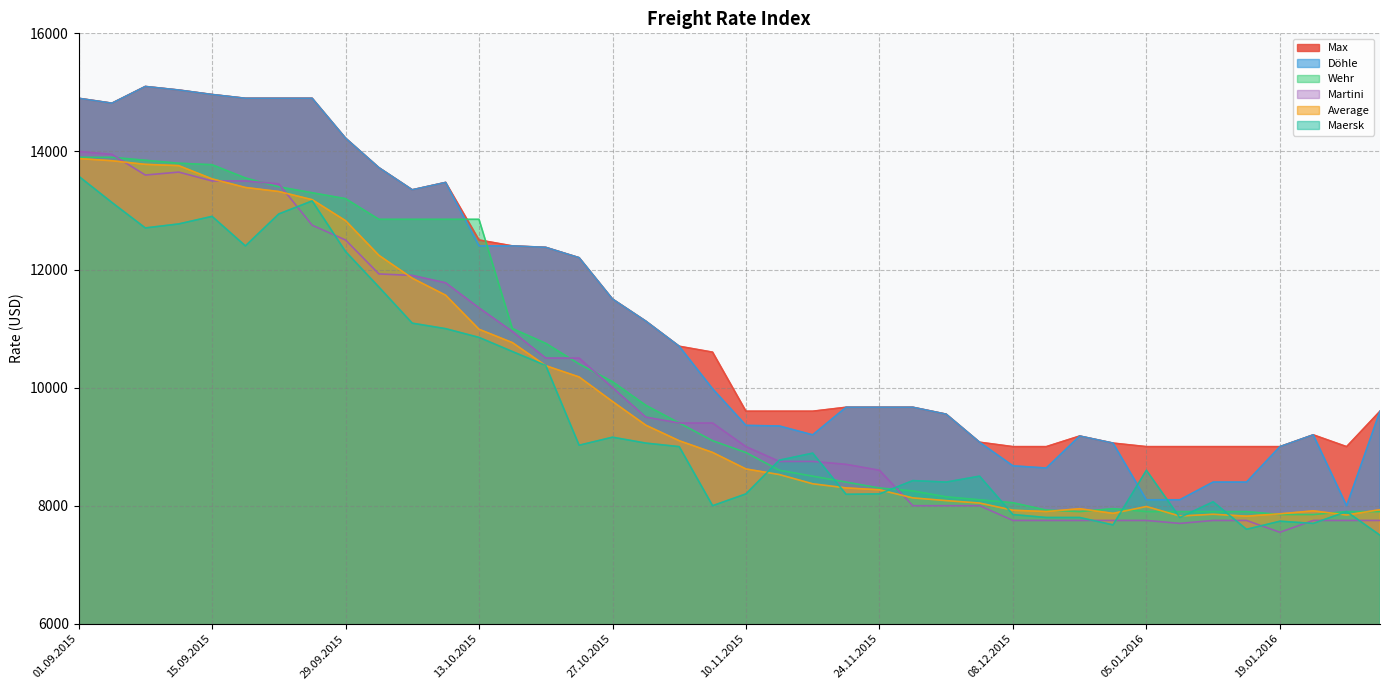

Is the value of Maersk at 10.09.2015 greater than the value of Döhle at 21.01.2016?

Yes